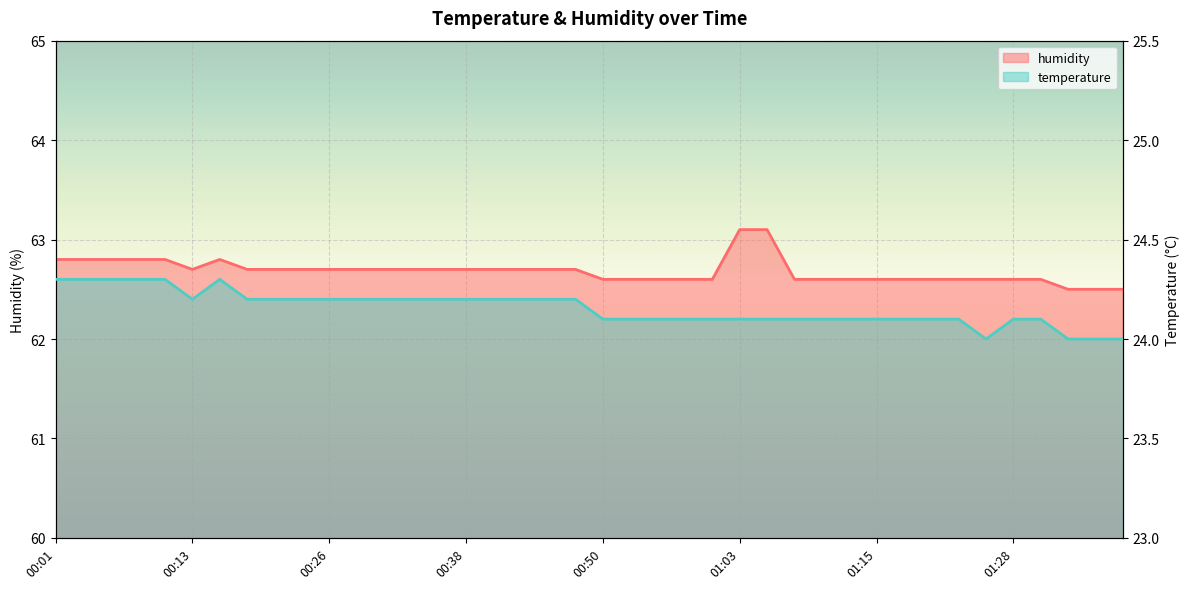

True or false: humidity and temperature cross at least once.

False